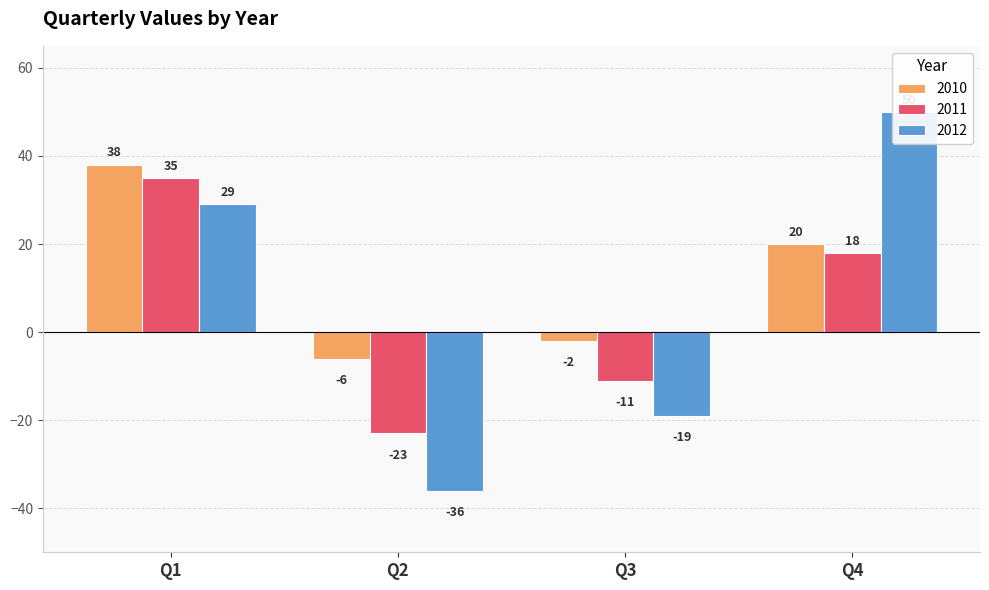

Which label corresponds to the smallest value in the chart?

Q2